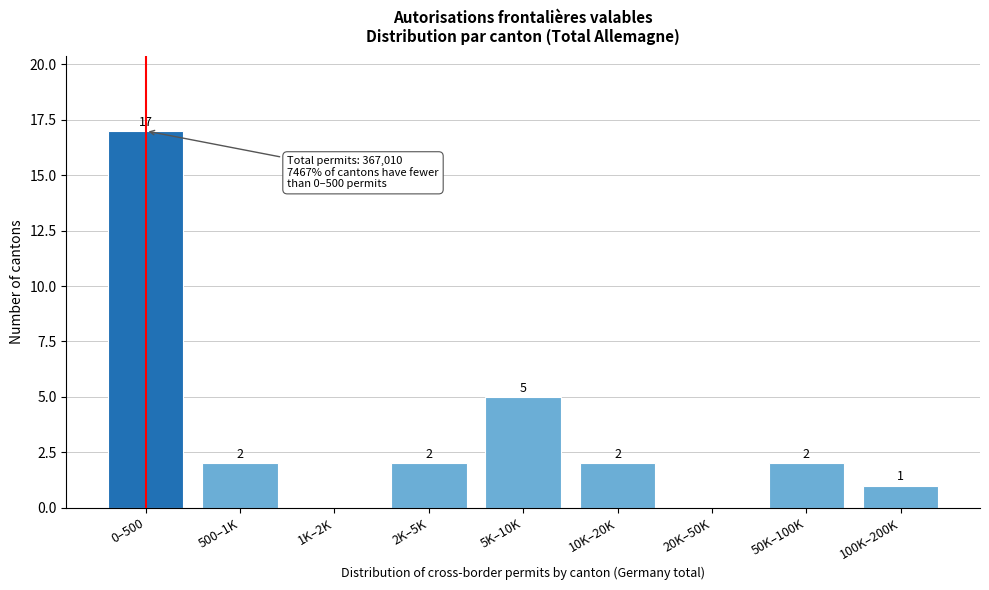

Reading left to right, extract all data points from this chart.

0–500=17	500–1K=2	1K–2K=0	2K–5K=2	5K–10K=5	10K–20K=2	20K–50K=0	50K–100K=2	100K–200K=1